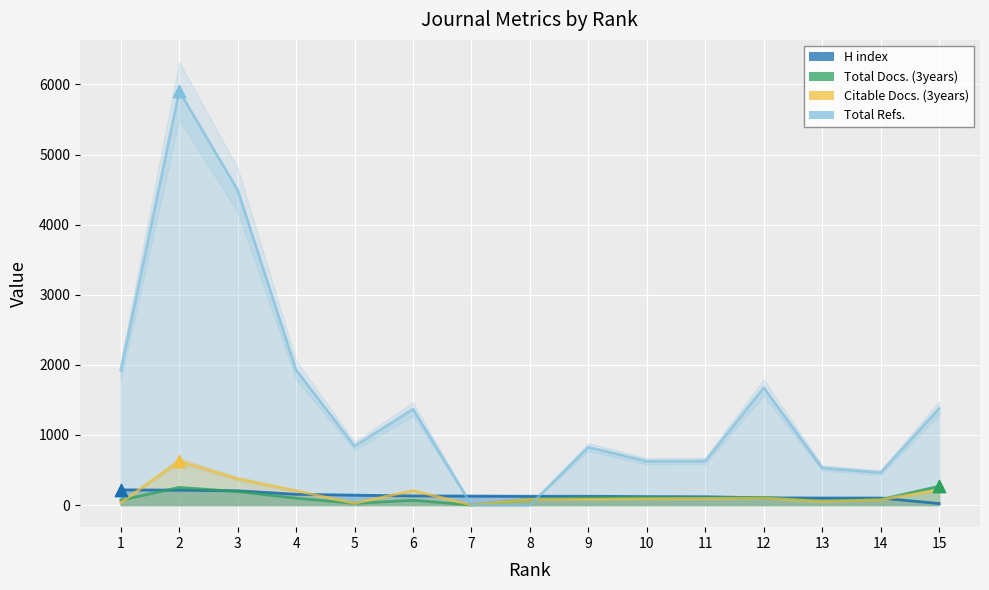

Which series reaches the maximum Y coordinate?

Total Refs.